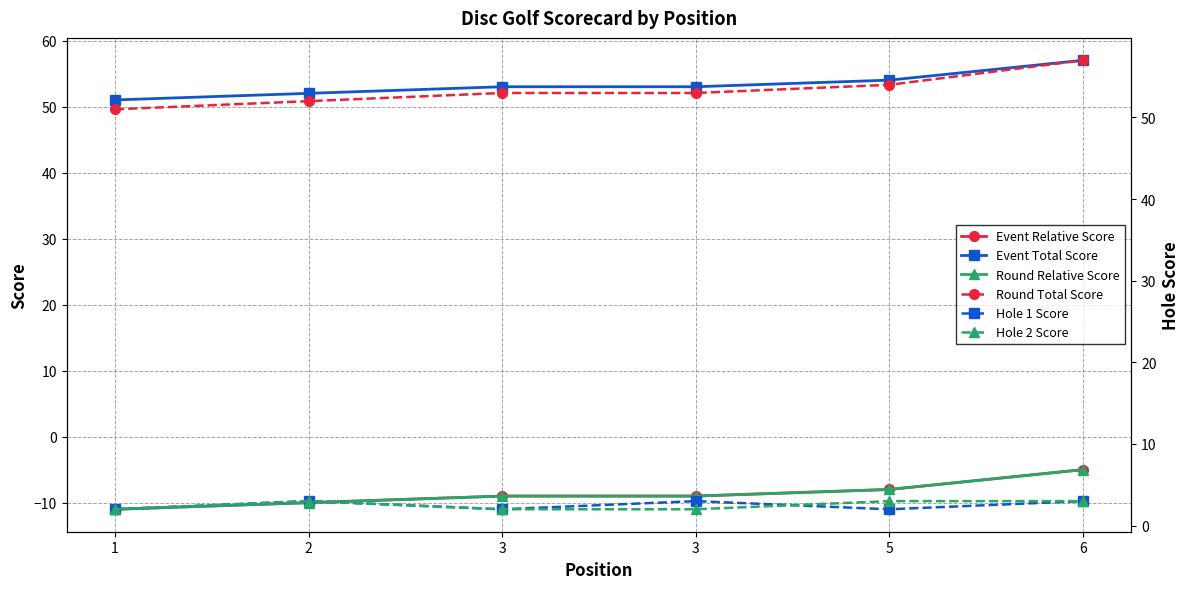

What is the total value across all series at 6?

110